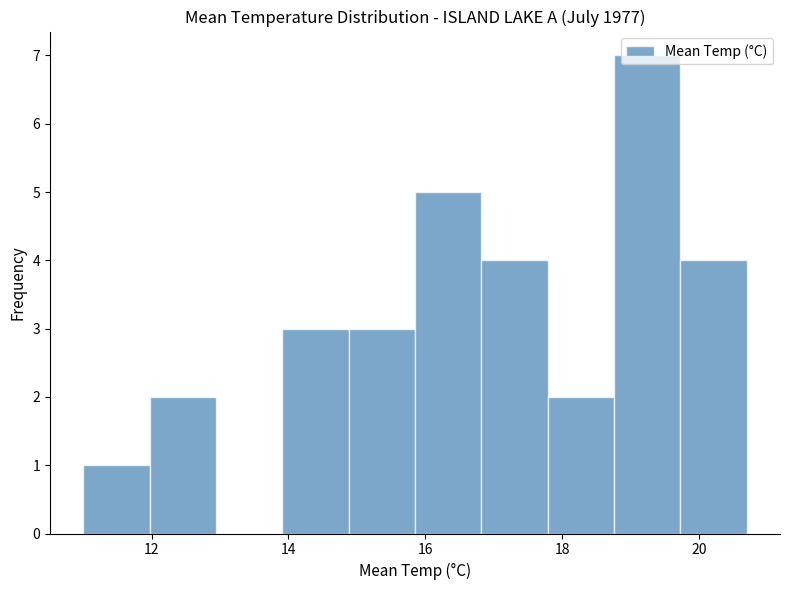

Reading left to right, transcribe this chart: for each bar, give the range it covers on the x-axis and its height. Neither the bar edges nor the heights are printed on the chart, so give them approximately, as read against the axes.

11.0 to 12.0: 1
12.0 to 13.0: 2
13.0 to 14.0: 0
14.0 to 14.8: 3
14.8 to 15.8: 3
15.8 to 16.8: 5
16.8 to 17.8: 4
17.8 to 18.8: 2
18.8 to 19.8: 7
19.8 to 20.8: 4